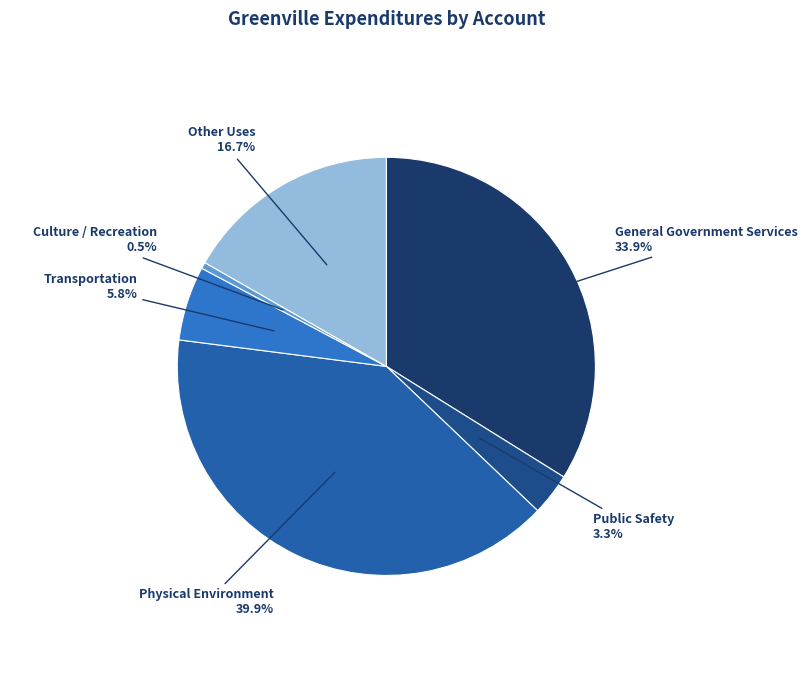

Is it true that Transportation is 6% of the pie?

True